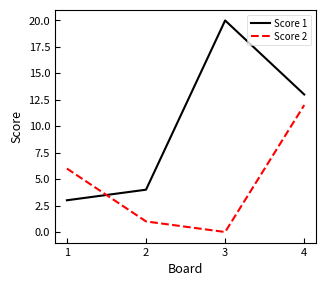

Reading right to left, extract all data points from this chart.

Score 1: 4=13	3=20	2=4	1=3
Score 2: 4=12	3=0	2=1	1=6